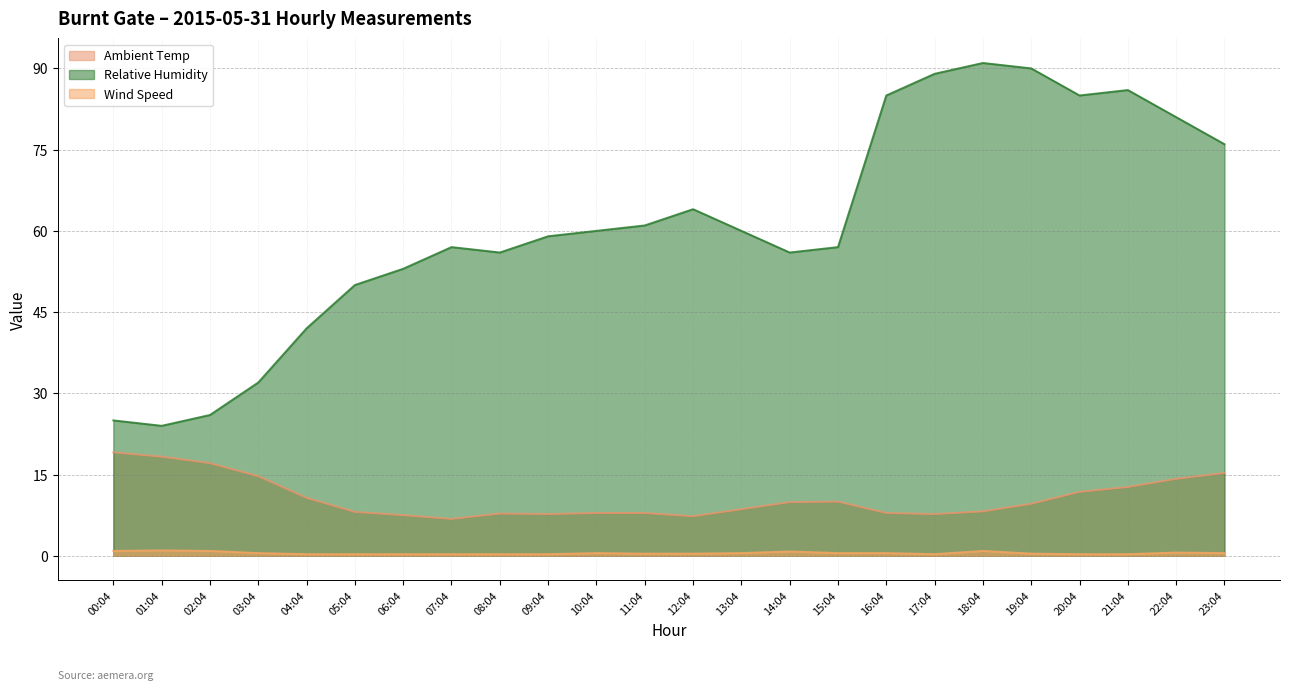

The value of Ambient Temp at 01:04 is 31.4. True or false?

False